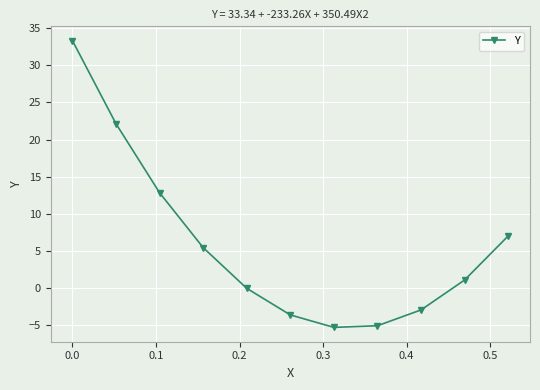

What is the average value?

5.9